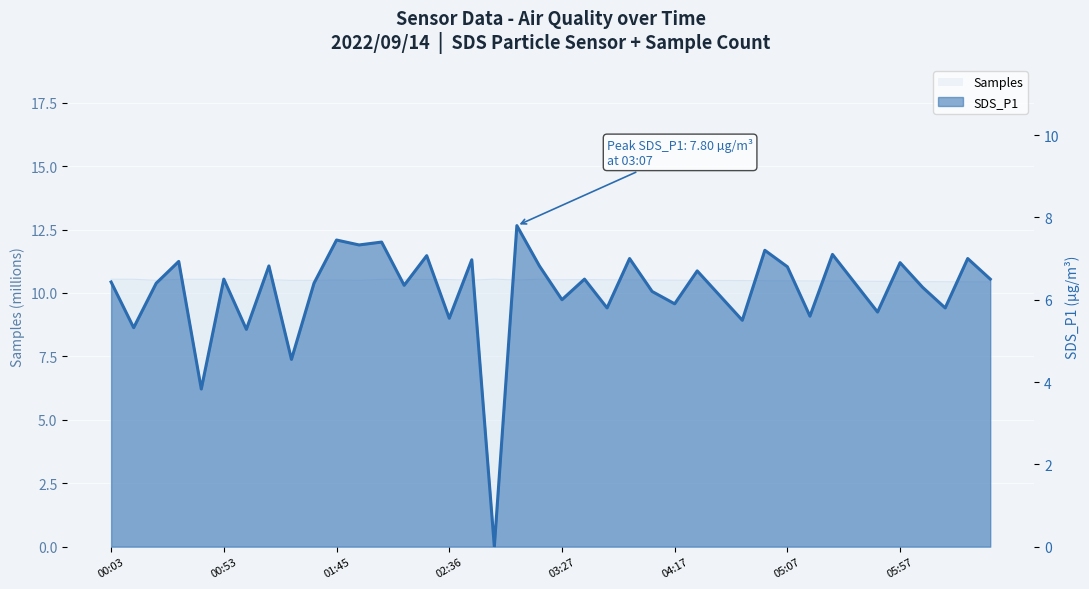

Rank the categories by SDS_P1 value from lowest to highest.

02:57, 00:43, 01:24, 01:03, 00:13, 04:47, 02:36, 05:17, 05:47, 03:47, 06:17, 04:17, 03:27, 04:37, 04:07, 06:07, 02:16, 00:23, 01:35, 05:37, 00:03, 00:53, 03:37, 06:37, 04:27, 05:07, 01:14, 03:17, 05:57, 00:33, 02:47, 03:57, 06:27, 02:26, 05:27, 04:57, 01:55, 02:05, 01:45, 03:07